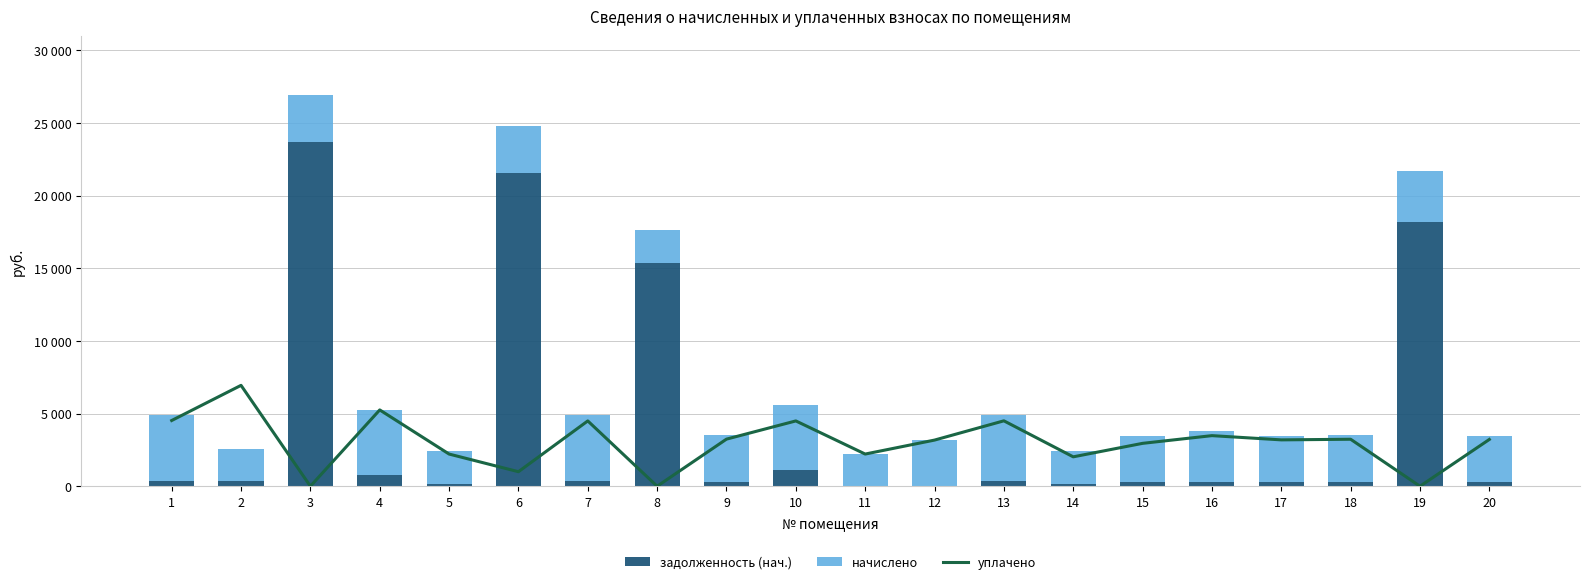

Is the value of уплачено at 2 greater than the value of начислено at 9?

Yes